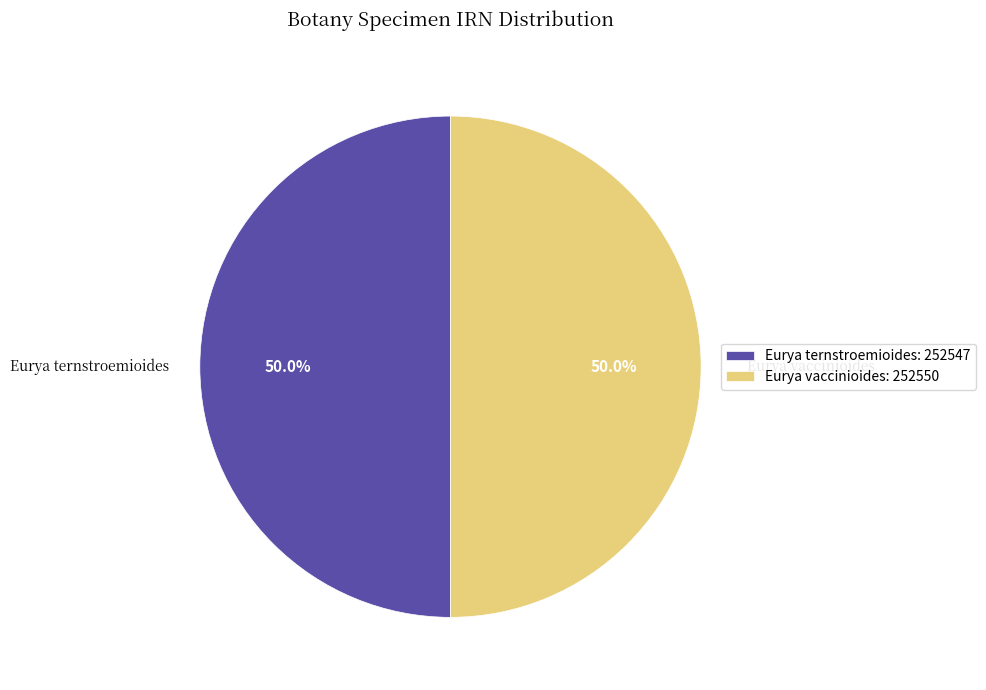

What percentage is NOT represented by Eurya vaccinioides: 252550?

50.0%